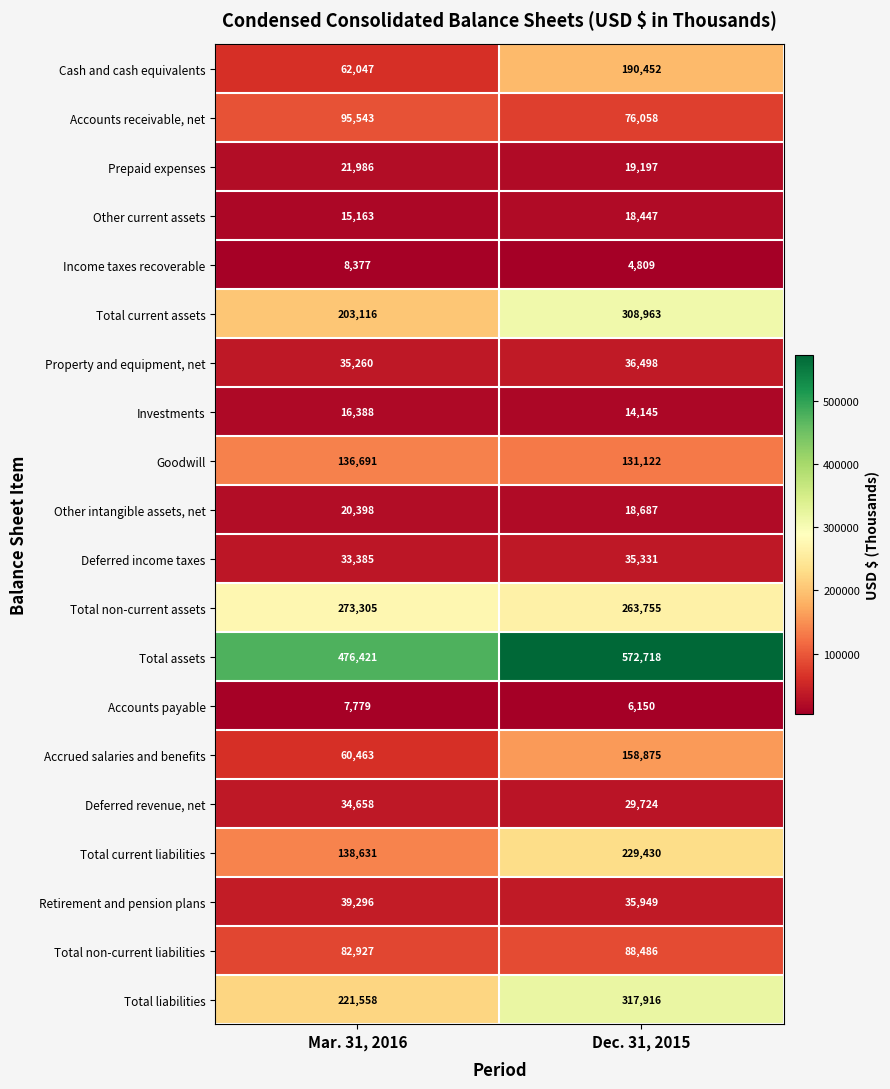

What is the sum of the Prepaid expenses values at Dec. 31, 2015 and Mar. 31, 2016?

41183